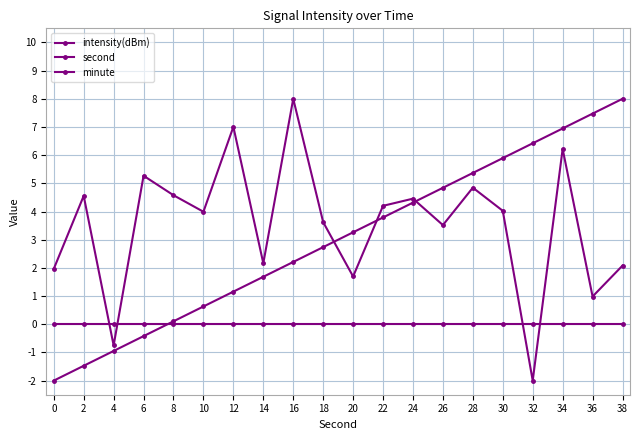

Does the chart have visible grid lines?

Yes